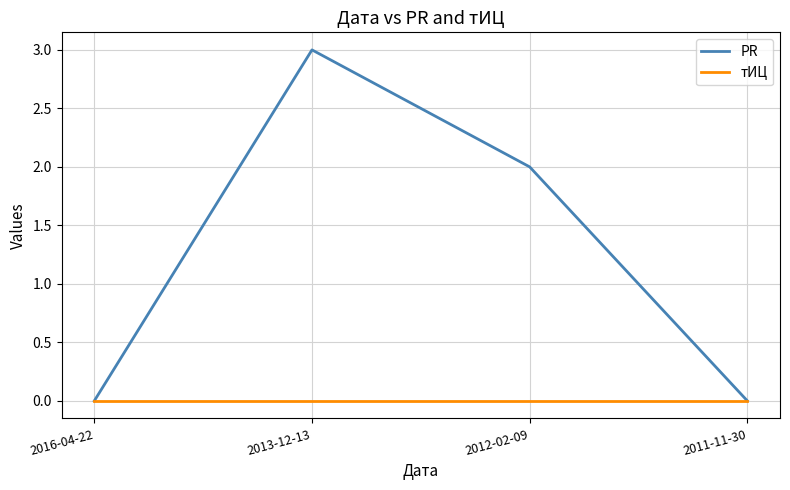

At how many categories does at least one series exceed 1?

2